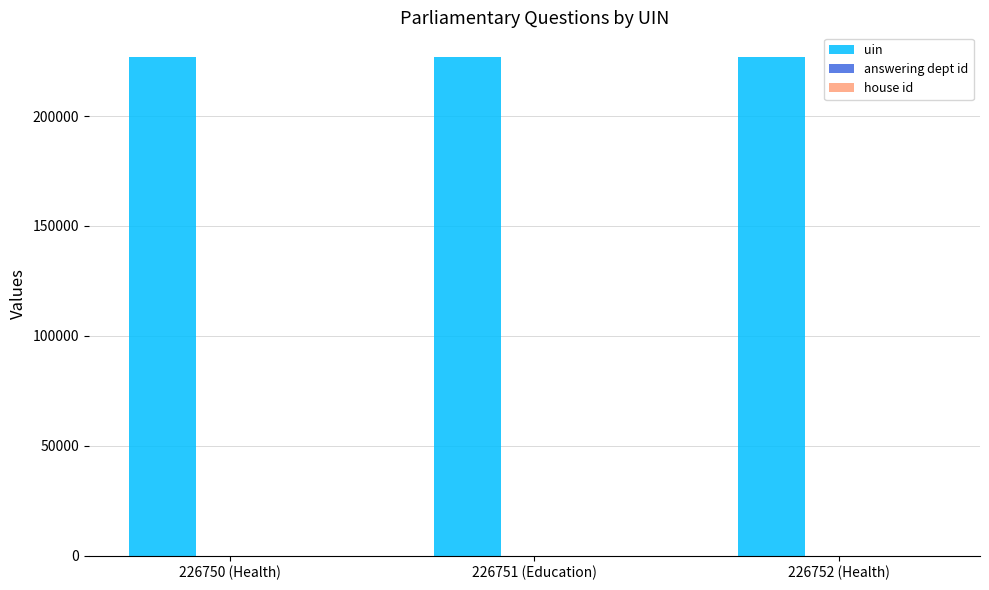

The value of uin at 226752 (Health) is 343462. True or false?

False